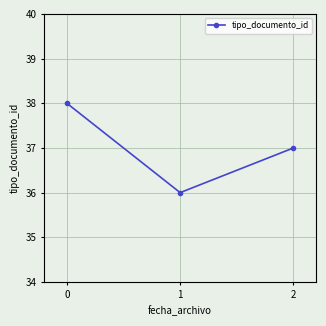

Reading left to right, extract all data points from this chart.

38	36	37